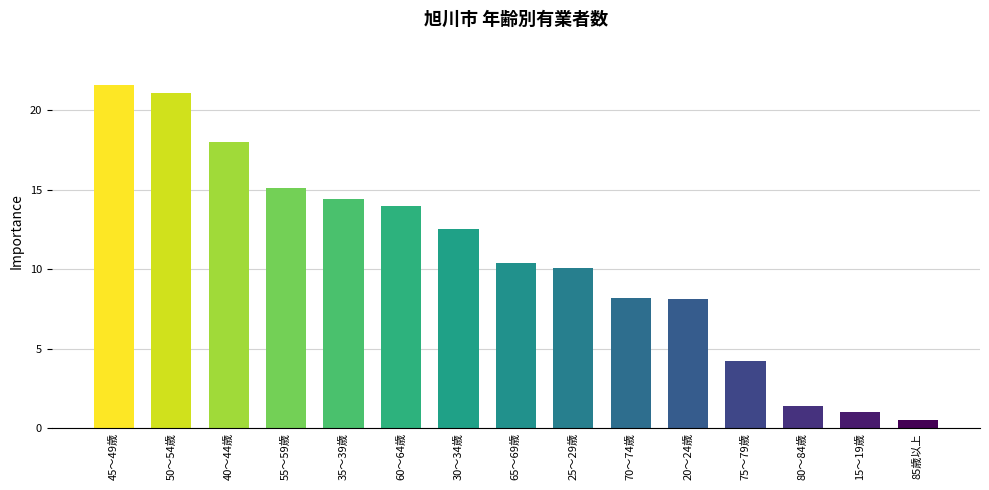

Does the chart contain any negative values?

No